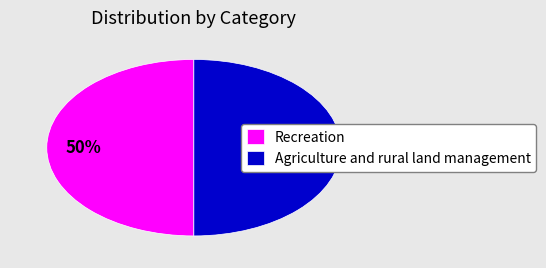

What percentage is the Agriculture and rural land management slice, to the nearest percent?

50%